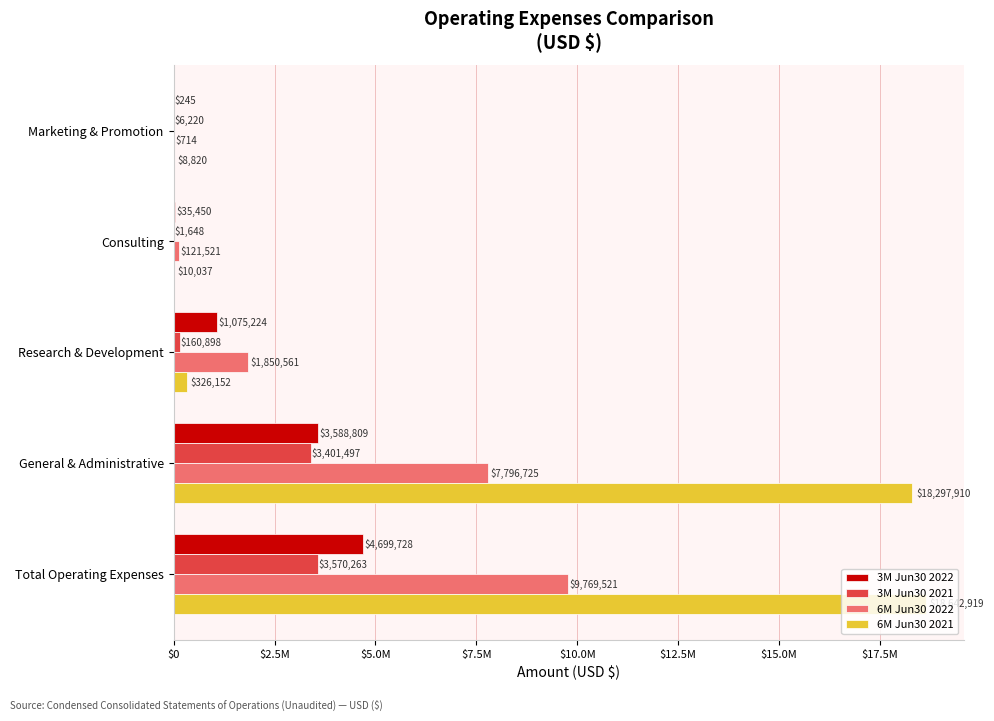

What is the smallest value displayed?

245